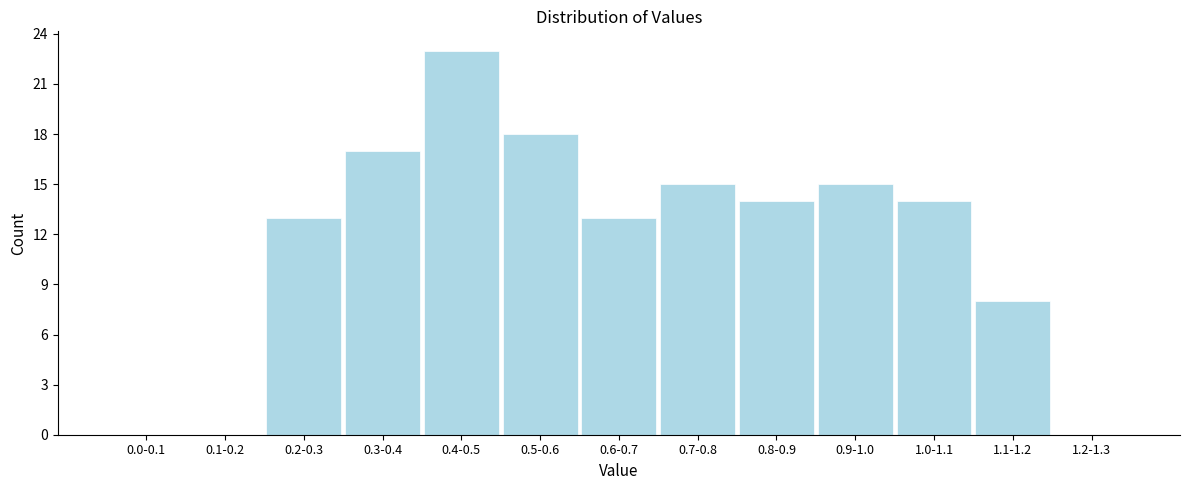

Reading left to right, what are all the values shown in this chart?

0.0-0.1=0	0.1-0.2=0	0.2-0.3=13	0.3-0.4=17	0.4-0.5=23	0.5-0.6=18	0.6-0.7=13	0.7-0.8=15	0.8-0.9=14	0.9-1.0=15	1.0-1.1=14	1.1-1.2=8	1.2-1.3=0